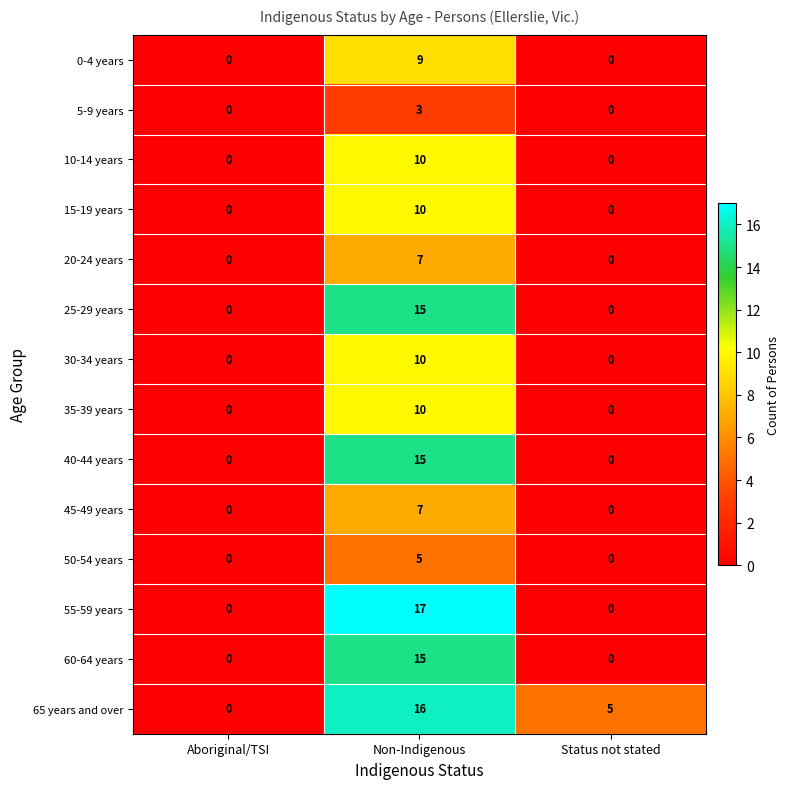

What is the average value of the 30-34 years series?

3